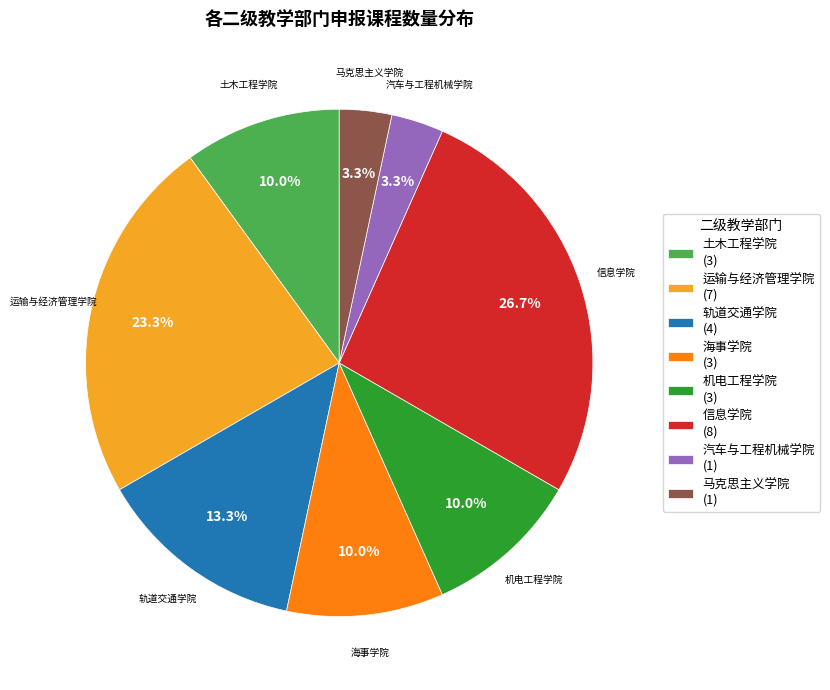

The 土木工程学院 slice represents 1% of the pie. True or false?

False